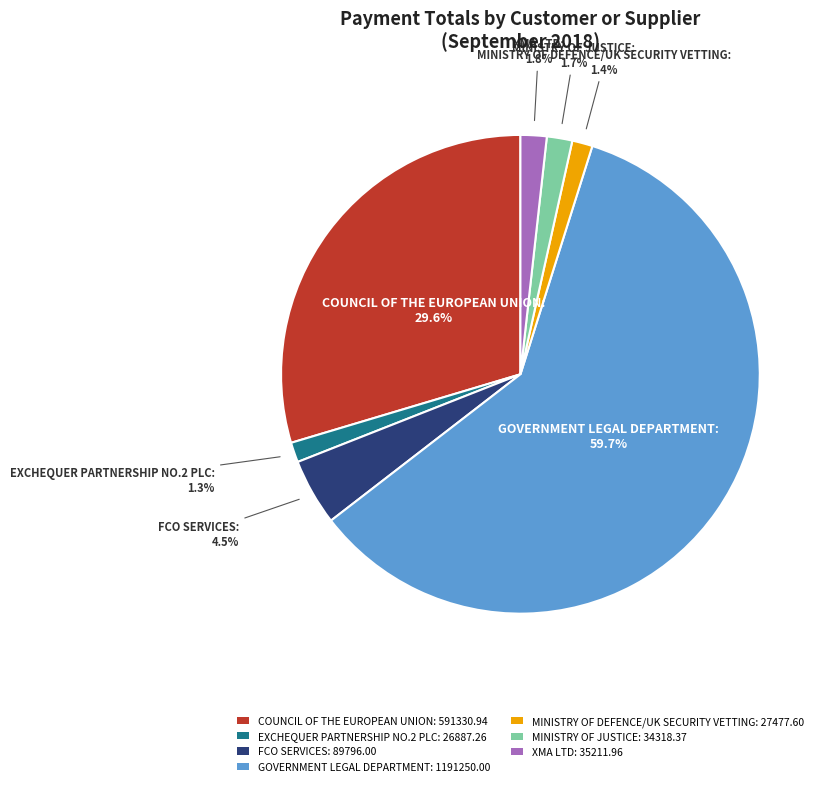

The MINISTRY OF DEFENCE/UK SECURITY VETTING slice represents 11% of the pie. True or false?

False